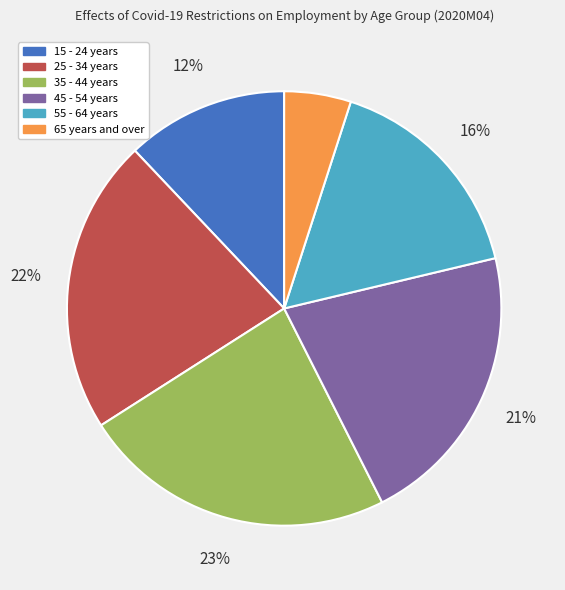

To the nearest percent, what is the difference between the largest and smallest slice percentages?

18%